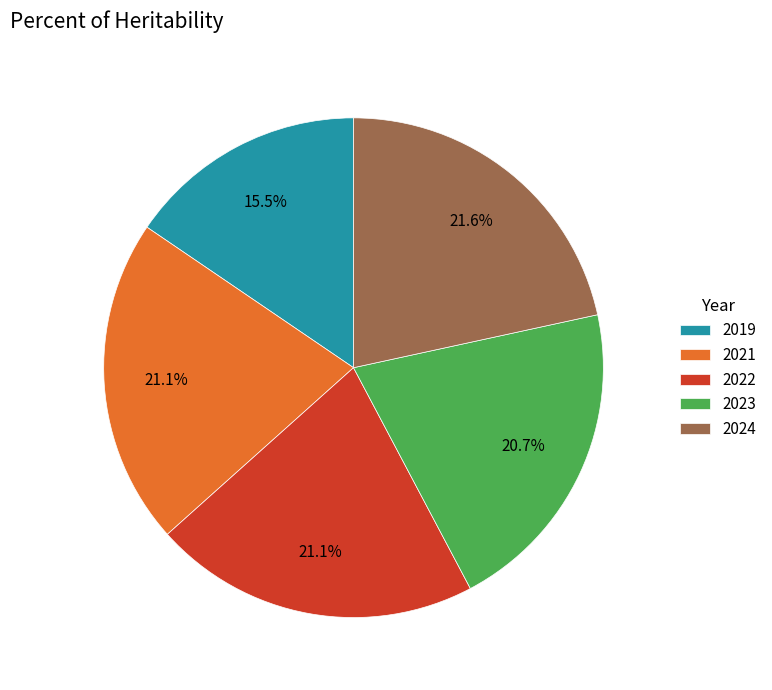

To the nearest percent, what is the combined percentage of 2024 and 2021?

43%